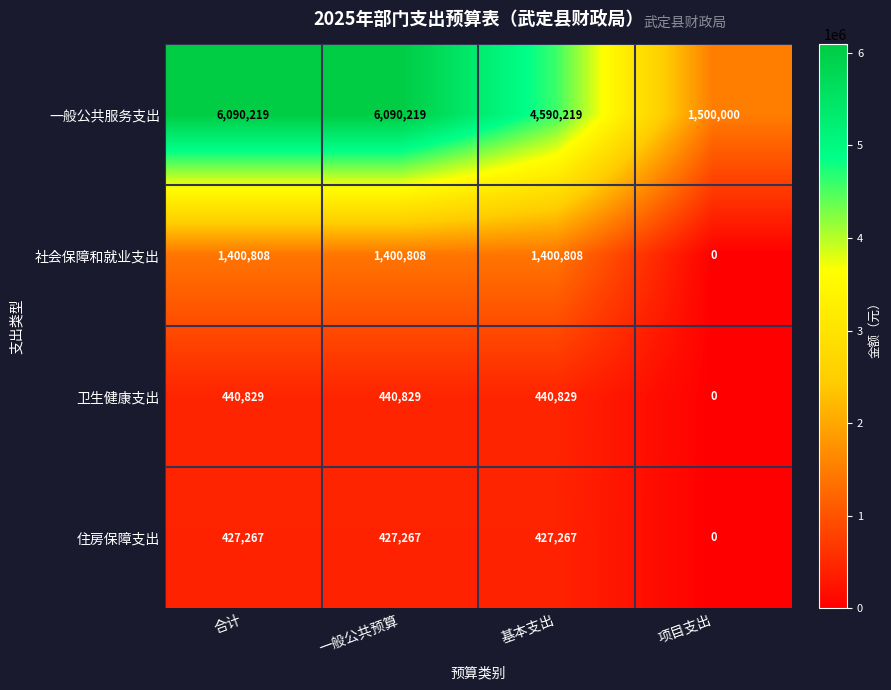

True or false: 卫生健康支出 has a value of 162053 at 项目支出.

False